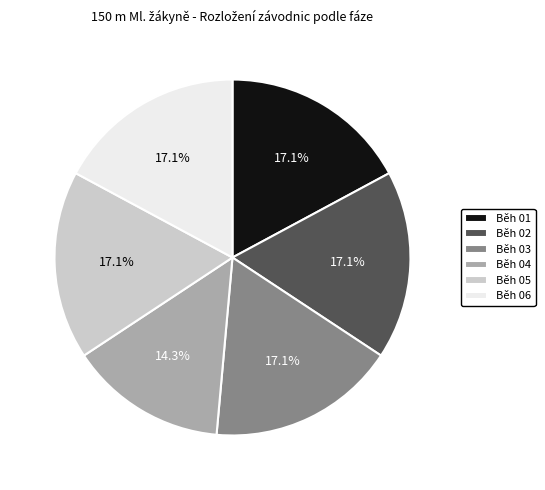

Which slice is the smallest?

Běh 04